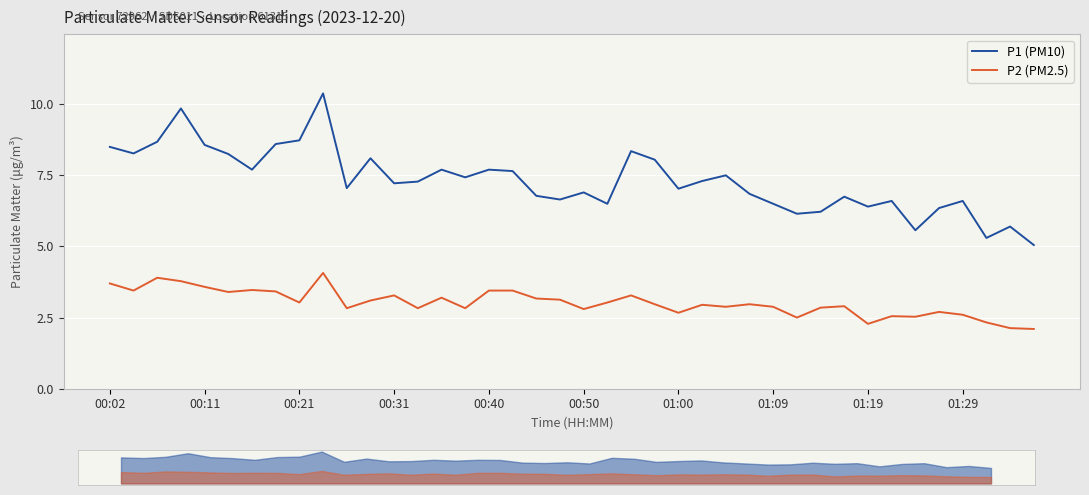

List the series in order of their peak value, lowest first.

P2 (PM2.5), P1 (PM10)